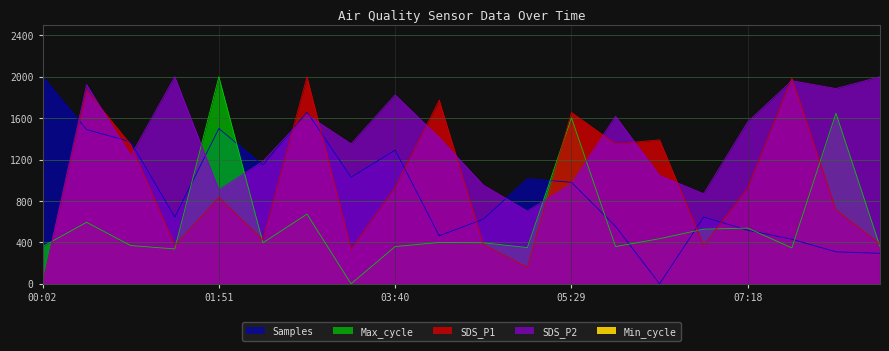

Which category has the lowest value across all series?

00:02